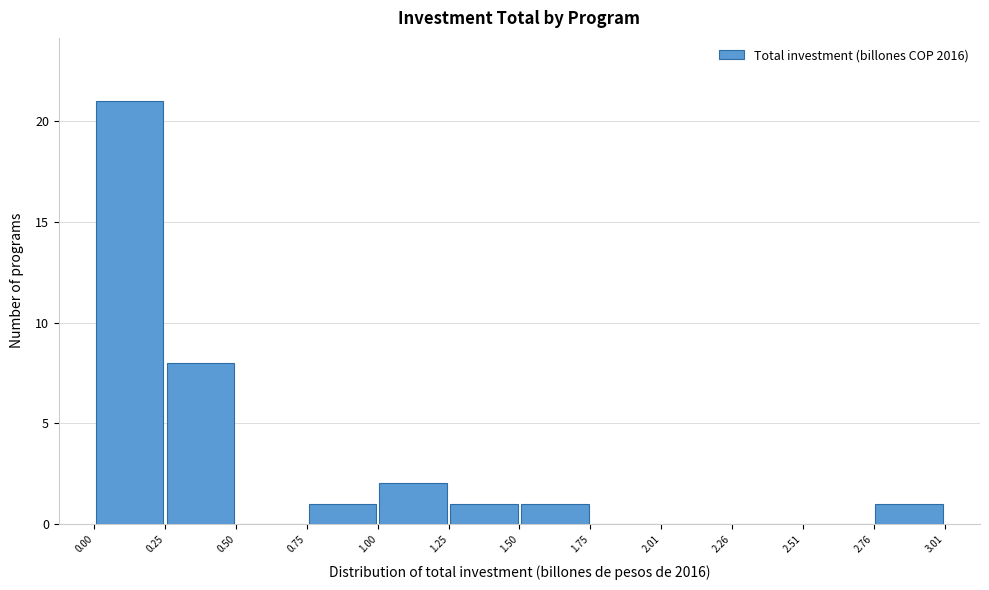

Reading left to right, list every bar in this chart as the range it spans on the x-axis followed by its height. The values are not printed on the chart, so give them approximately, as read against the axis.

0.00 to 0.25: 21
0.25 to 0.50: 8
0.50 to 0.75: 0
0.75 to 1.00: 1
1.00 to 1.25: 2
1.25 to 1.50: 1
1.50 to 1.75: 1
1.75 to 2.01: 0
2.01 to 2.26: 0
2.26 to 2.51: 0
2.51 to 2.76: 0
2.76 to 3.01: 1